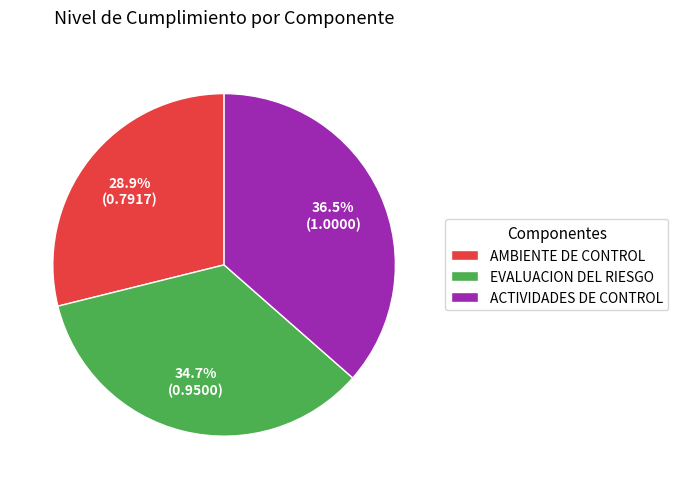

To the nearest percent, what percentage of the pie is AMBIENTE DE CONTROL?

29%